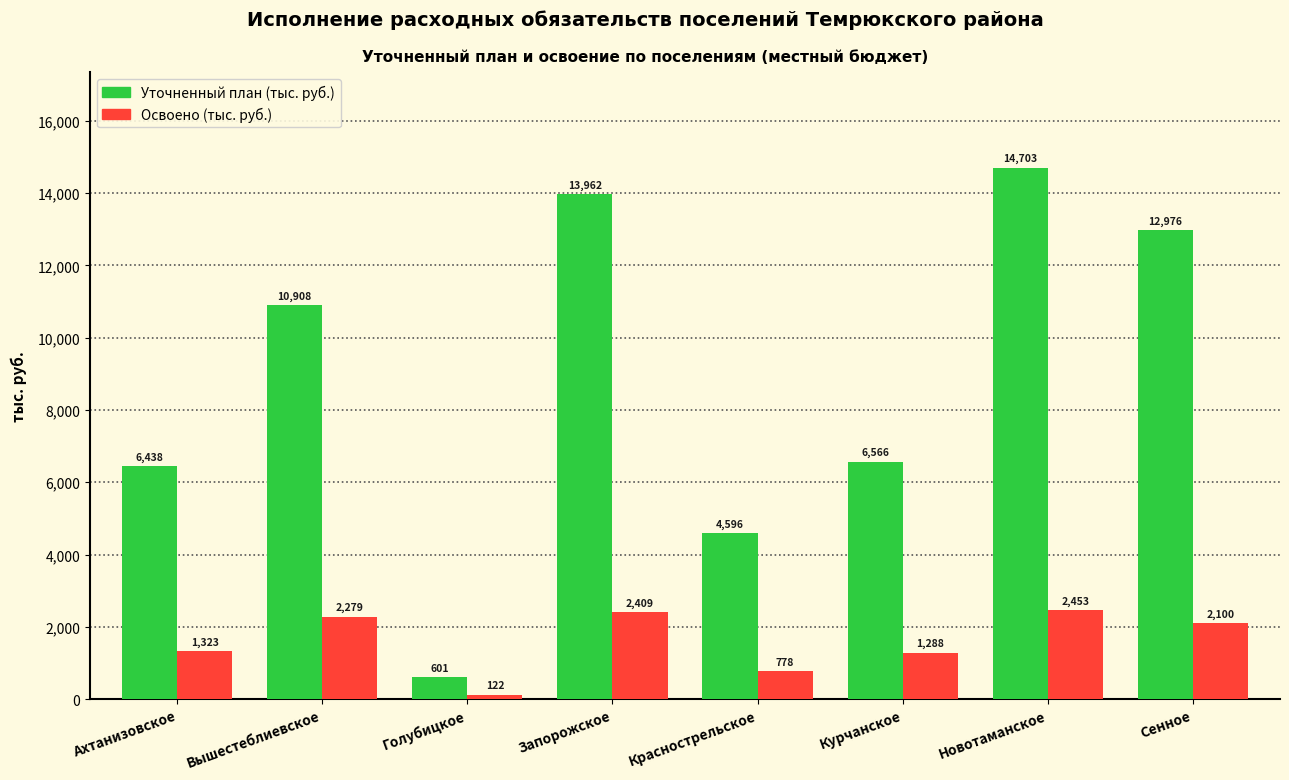

Rank the series by their maximum value, from highest to lowest.

Уточненный план (тыс. руб.), Освоено (тыс. руб.)